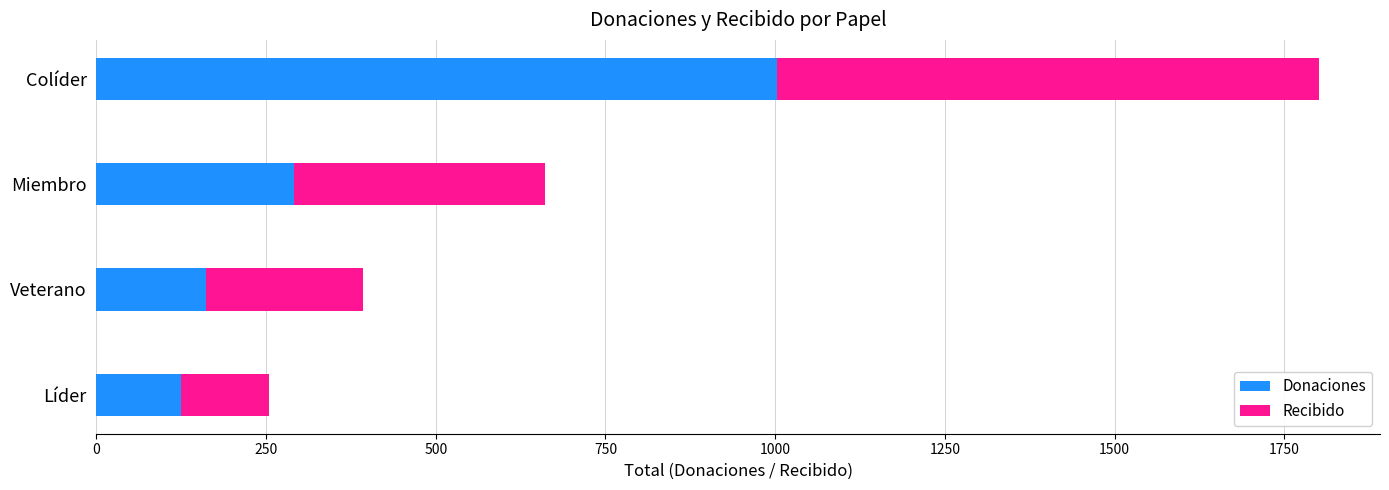

Rank the categories by Donaciones value from lowest to highest.

Líder, Veterano, Miembro, Colíder